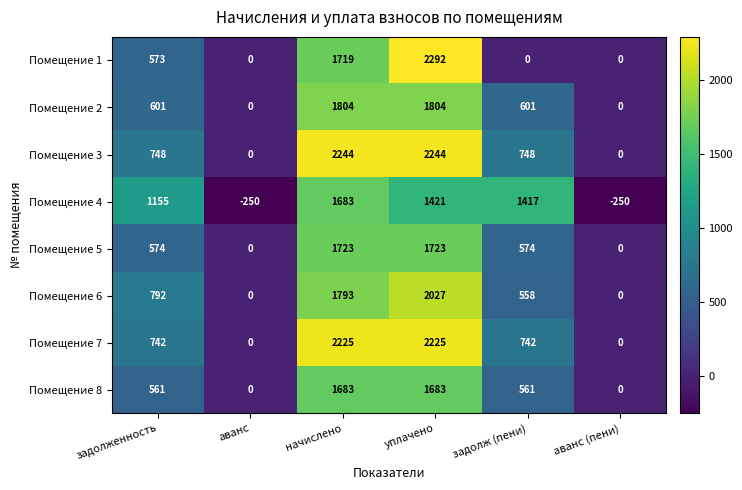

How many series are shown in this chart?

8